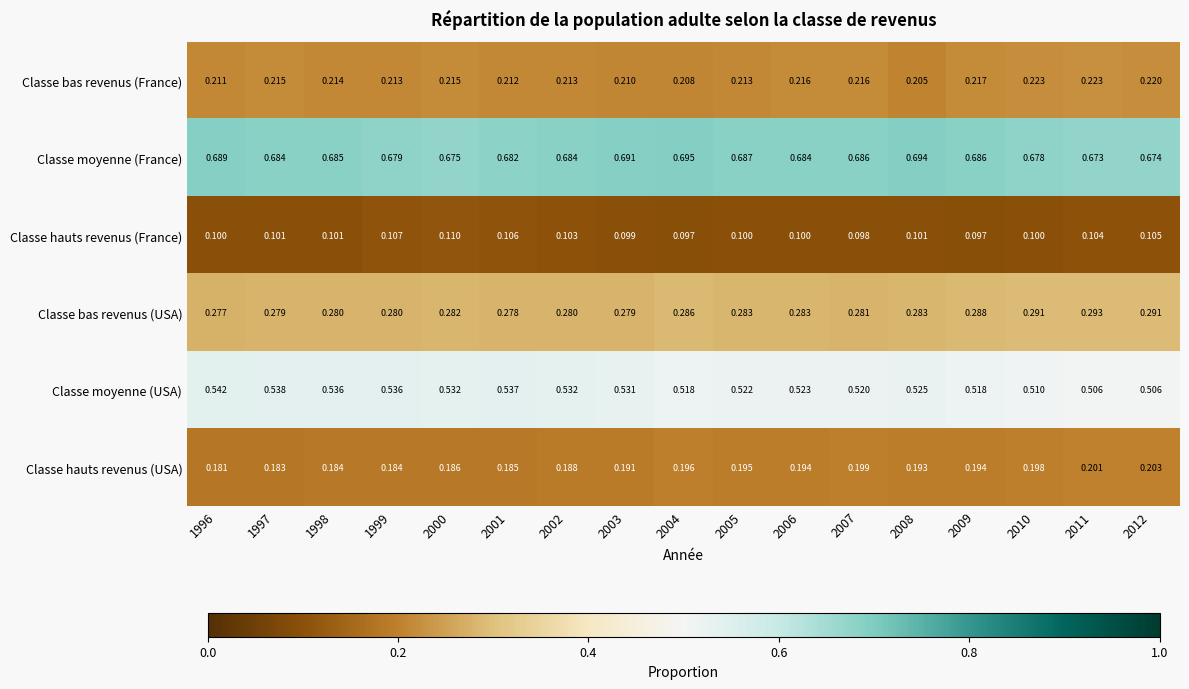

Between 1998 and 2010, which series saw the biggest shift?

Classe moyenne (USA)